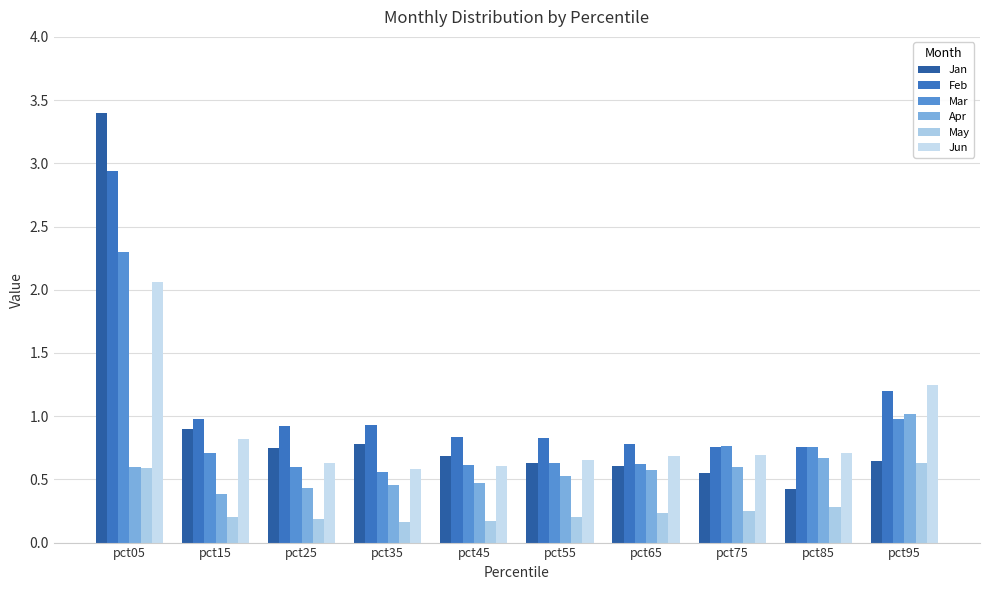

At which category is the sum across all series the highest?

pct05